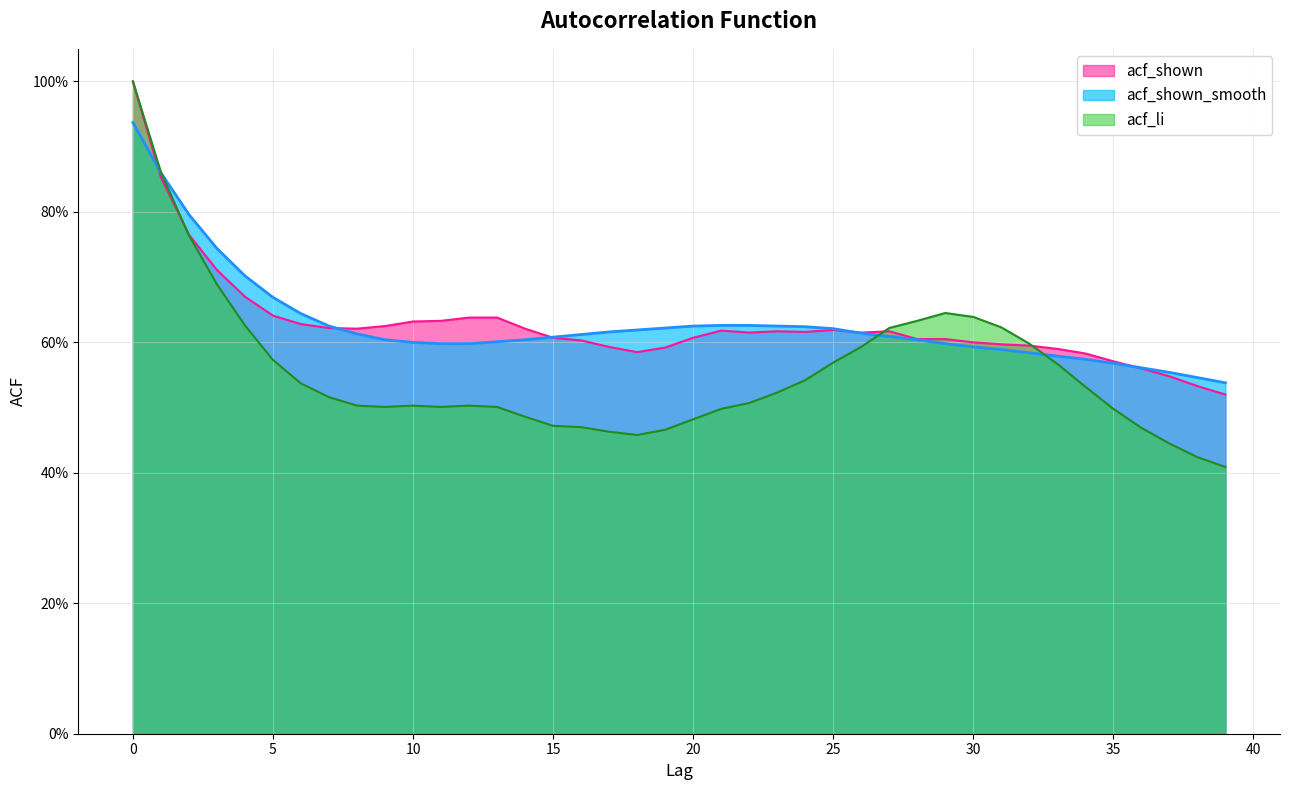

What are all the series names shown in the legend?

acf_shown, acf_shown_smooth, acf_li